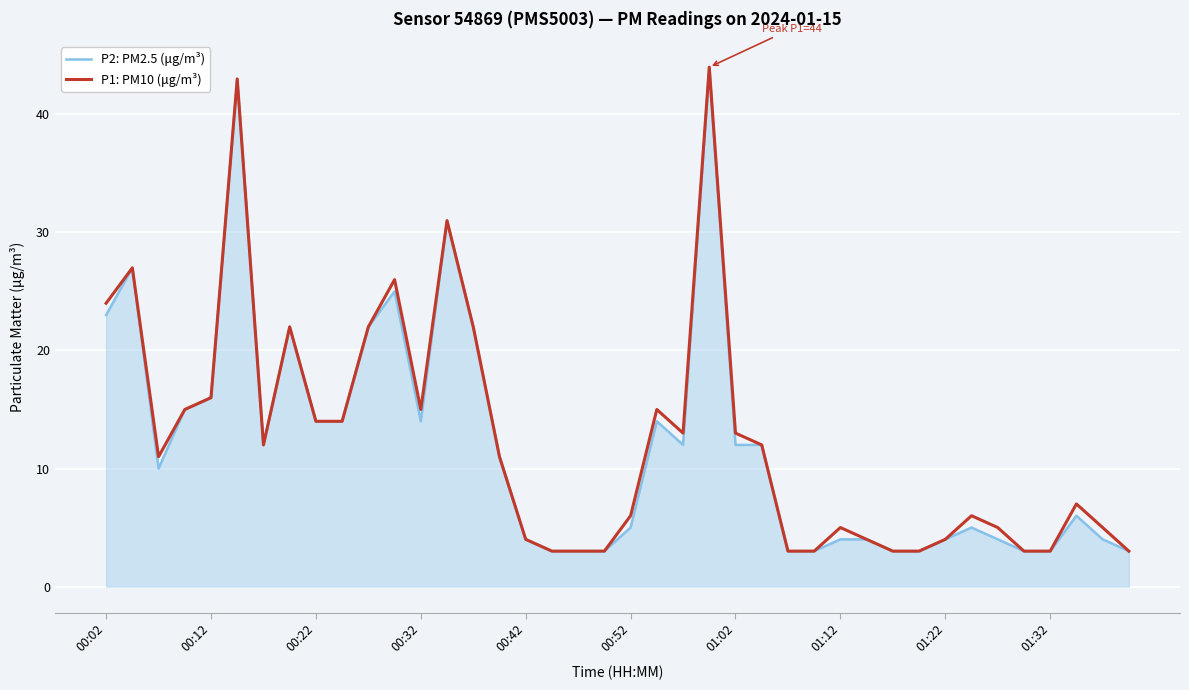

What is the minimum value shown in the chart?

3